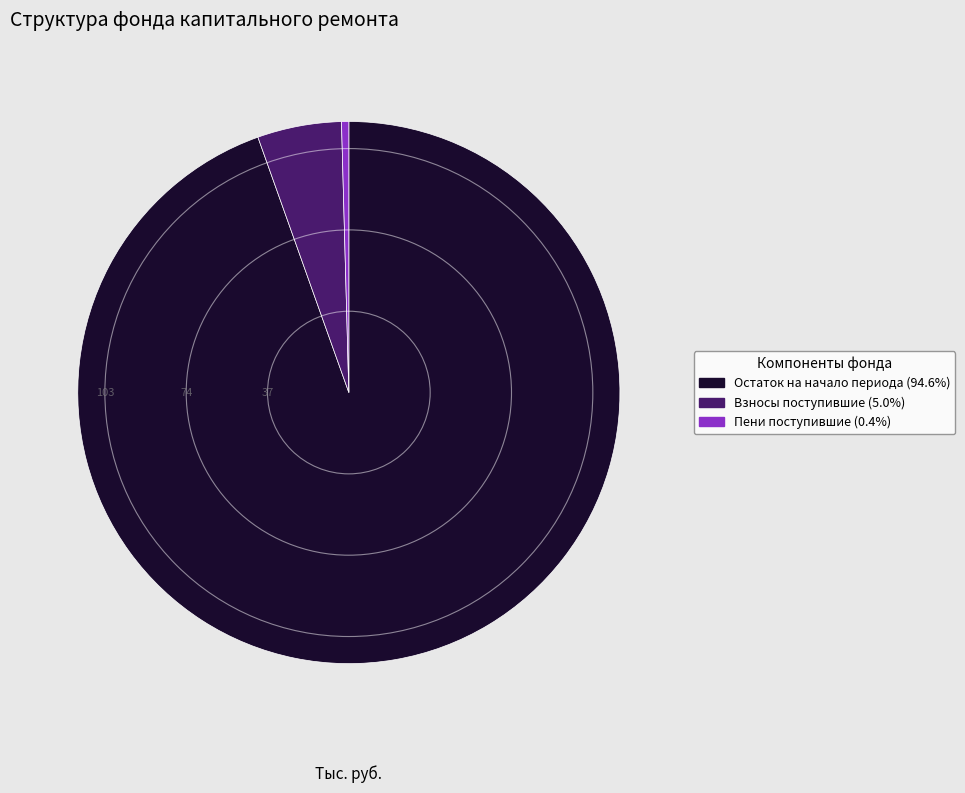

Does any single category account for the majority?

Yes